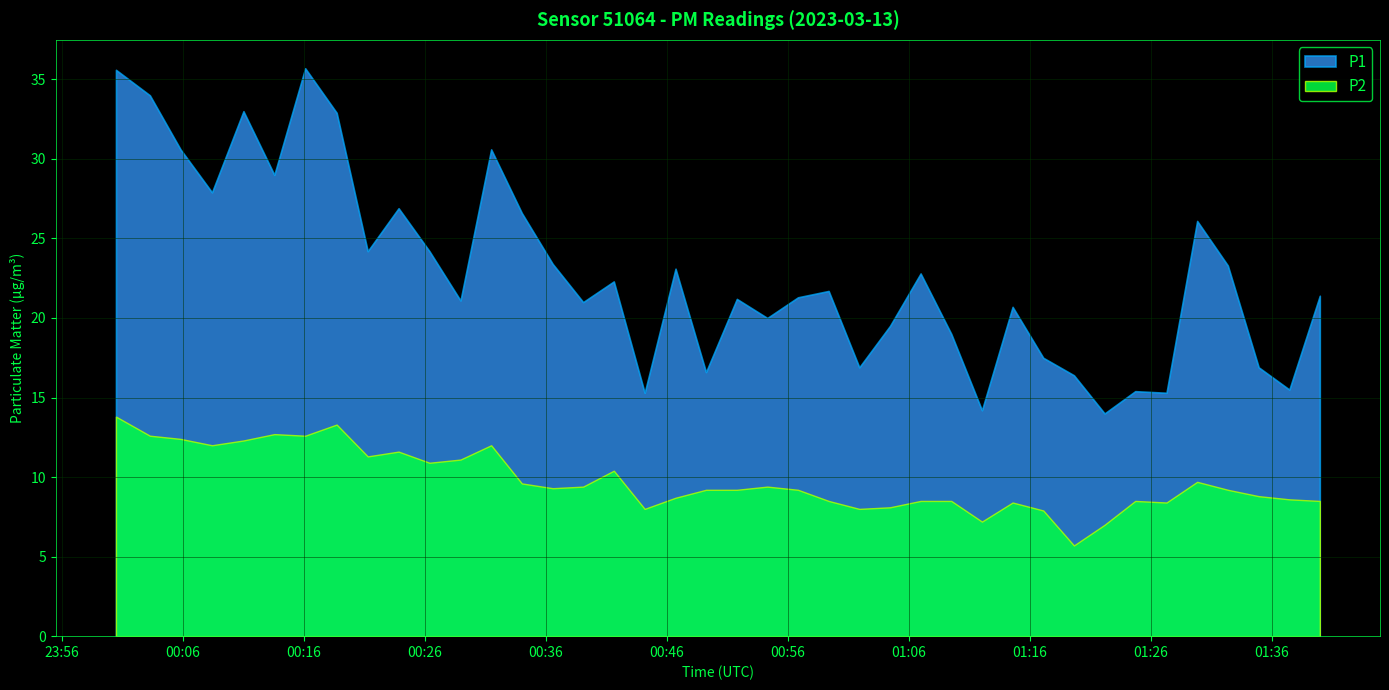

What is the minimum value for P1?

14.0